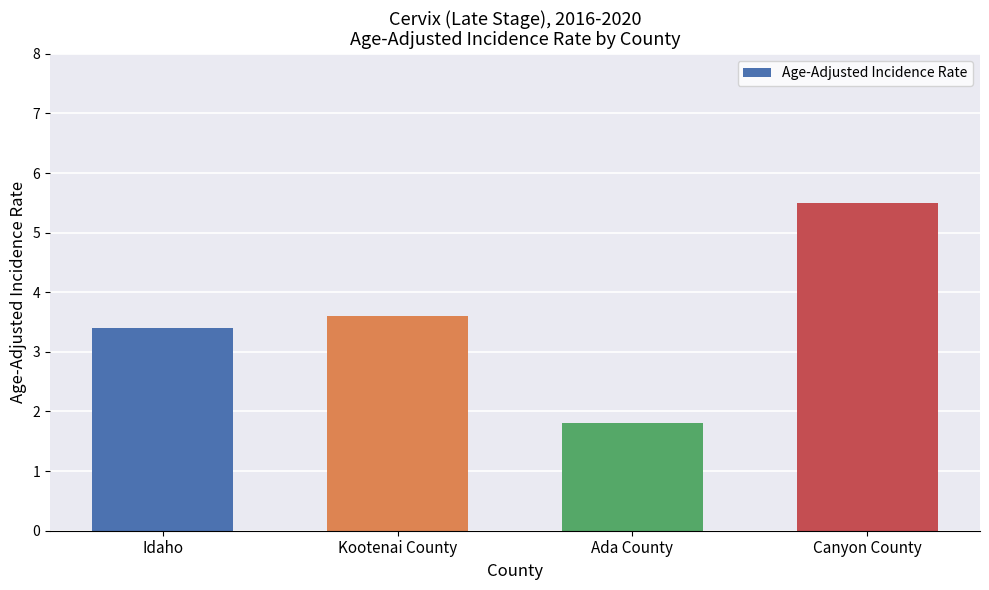

Rank the categories by value from highest to lowest.

Canyon County, Kootenai County, Idaho, Ada County